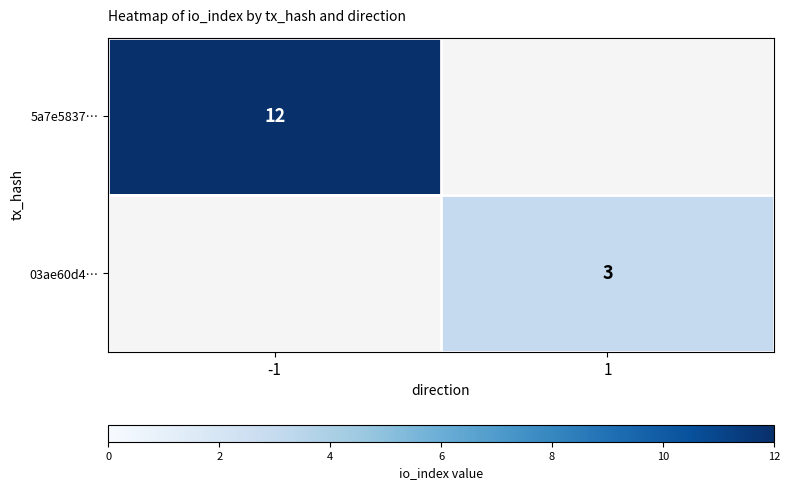

True or false: 03ae60d4… has a value of 5 at 1.

False